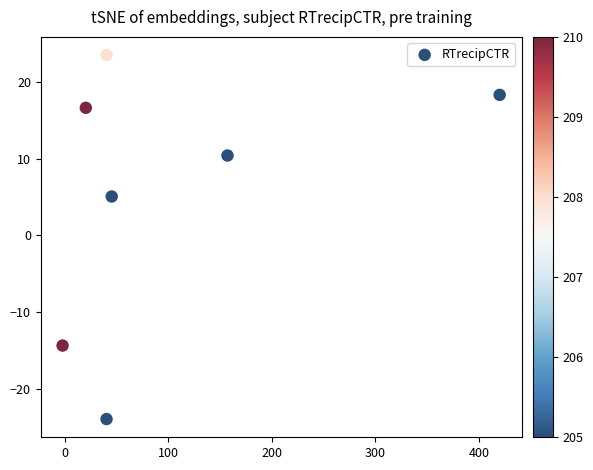

What is the average X value?

103.2